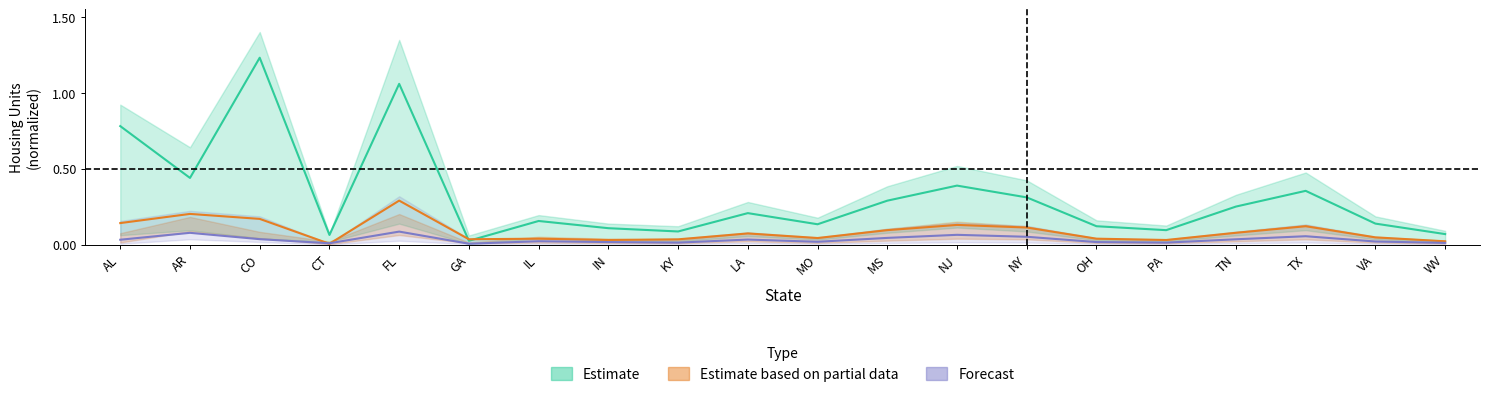

What is the greatest value displayed?

1.2